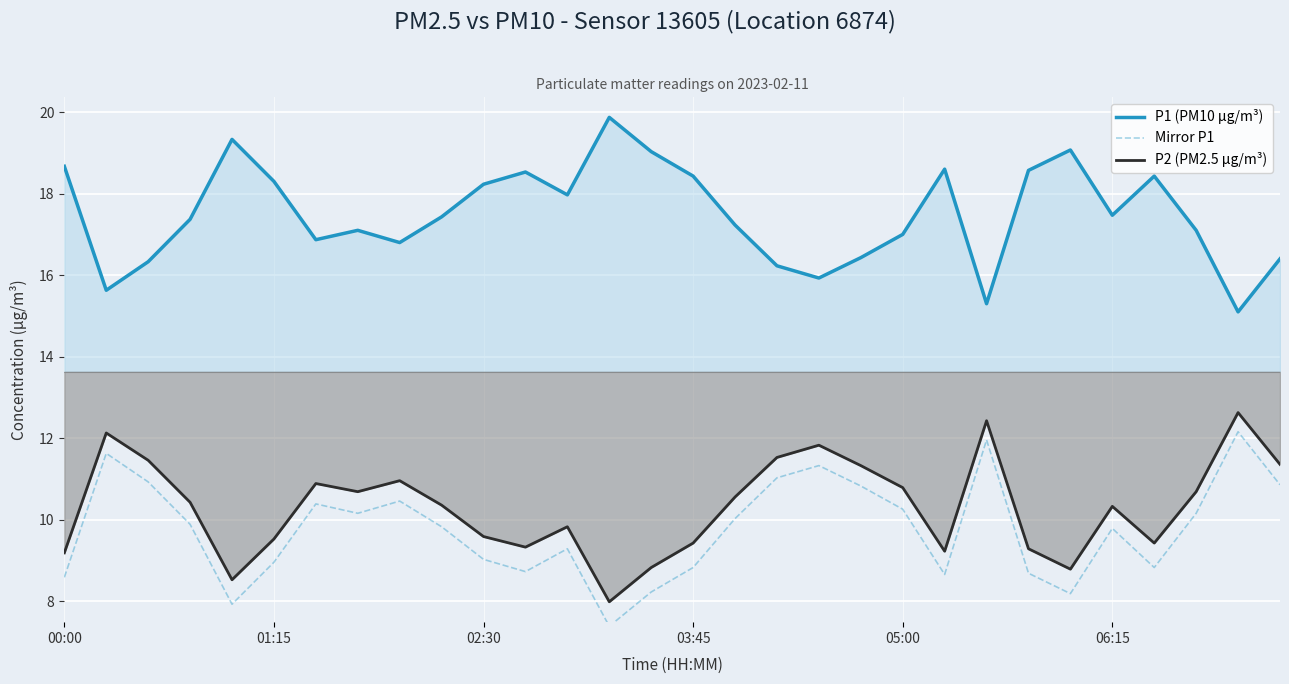

What is the highest value of the P1 (PM10 µg/m³) series?

19.9